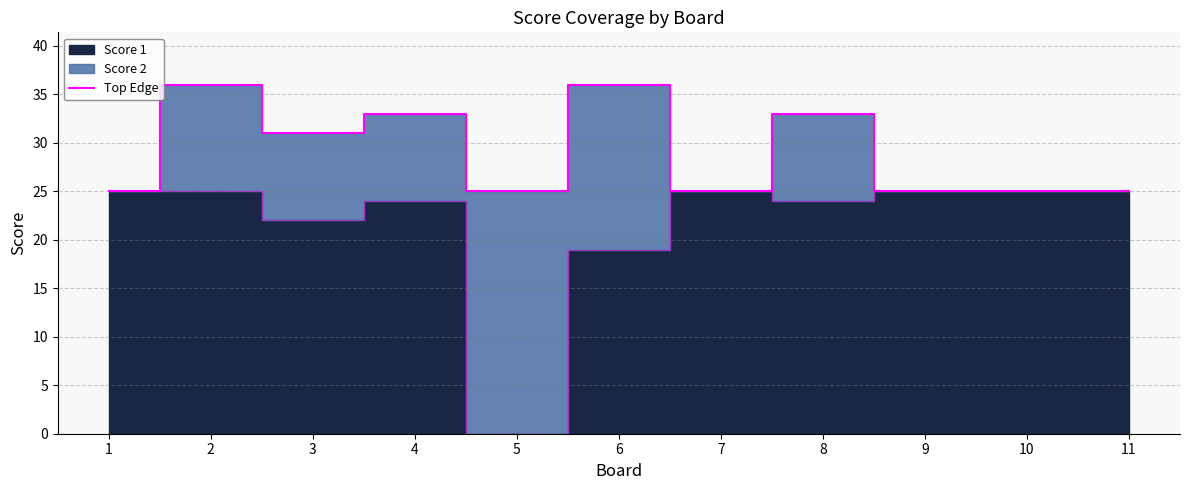

Count the values in the range 25 to 33.

9